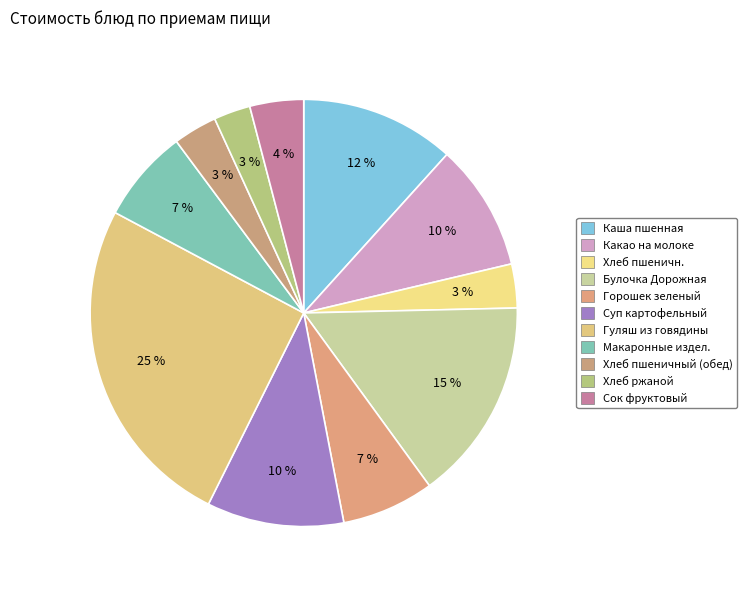

How many slices are in this pie chart?

11